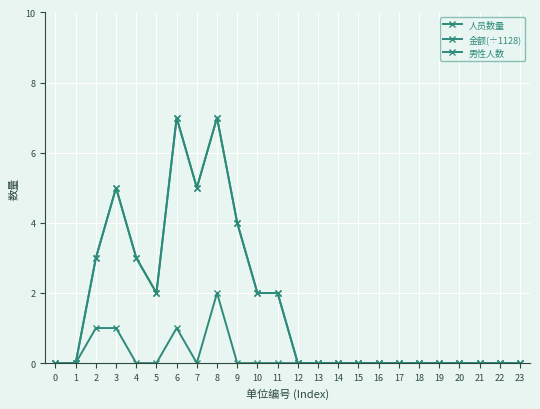

True or false: 男性人数 and 金额(÷1128) cross at least once.

False